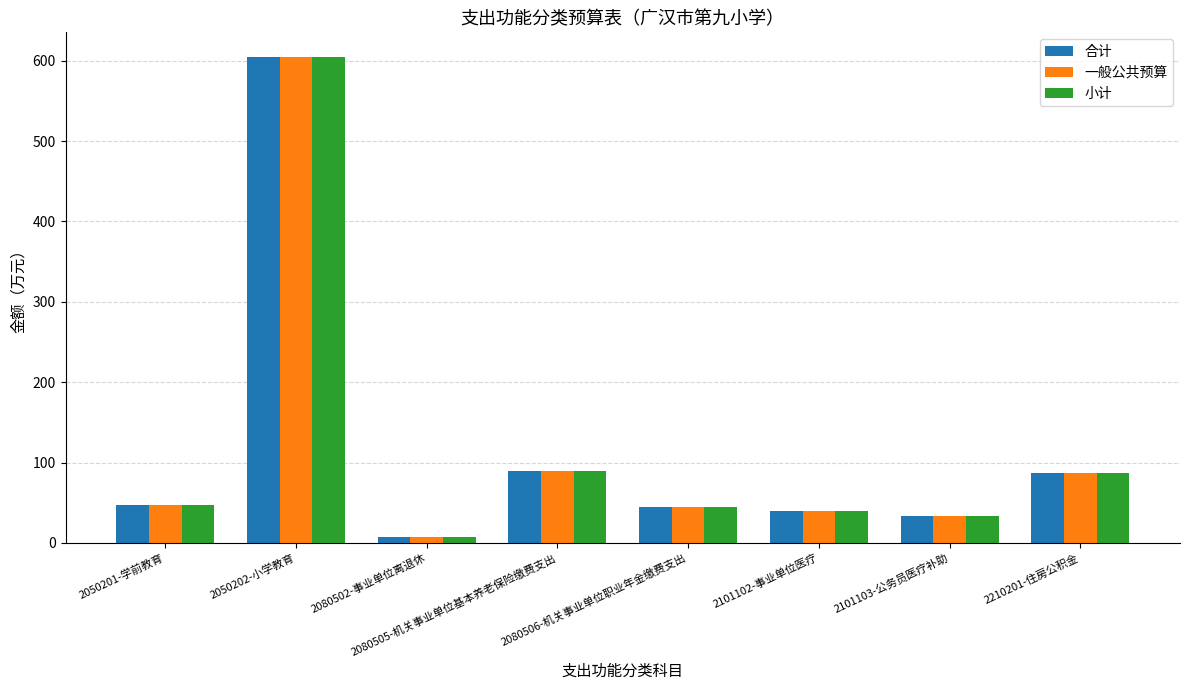

What is the difference between the 一般公共预算 values at 2210201-住房公积金 and 2080506-机关事业单位职业年金缴费支出?

42.2